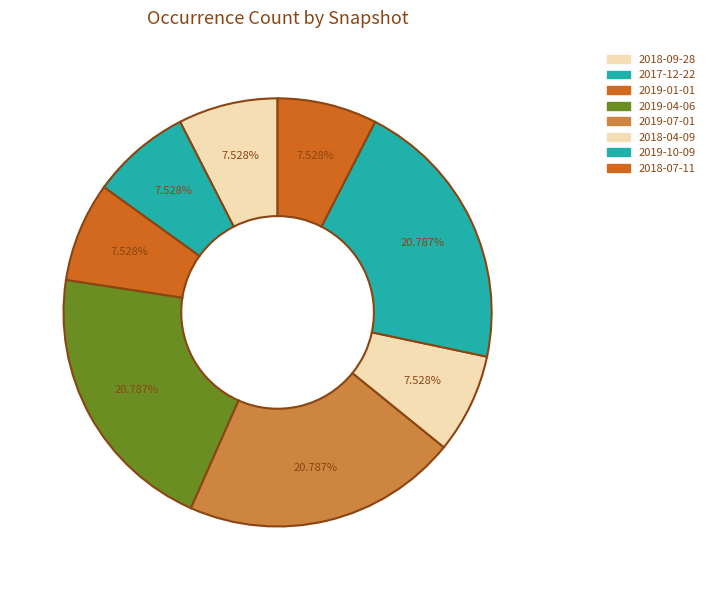

Which category has the biggest portion of the pie?

2019-04-06